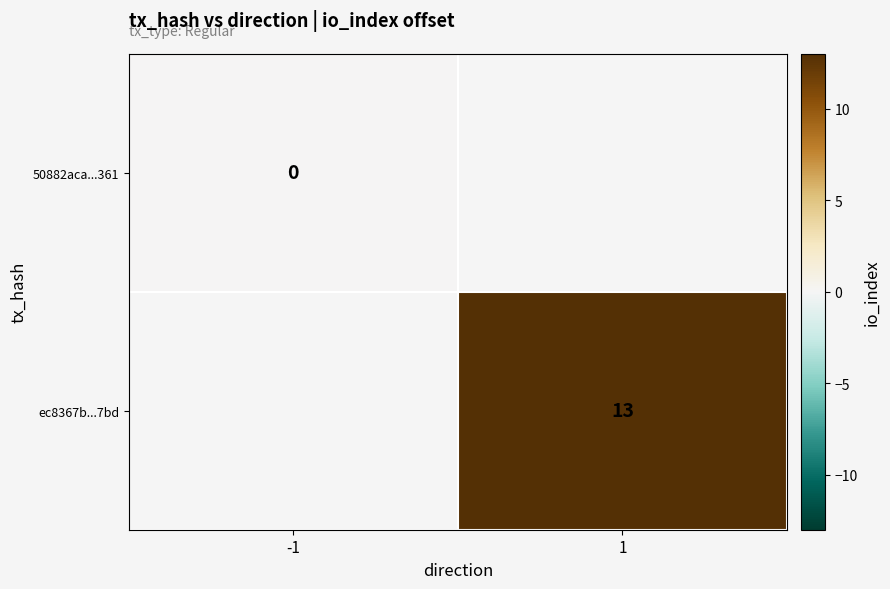

List the labels in order of 50882aca...361 value, largest first.

-1, 1